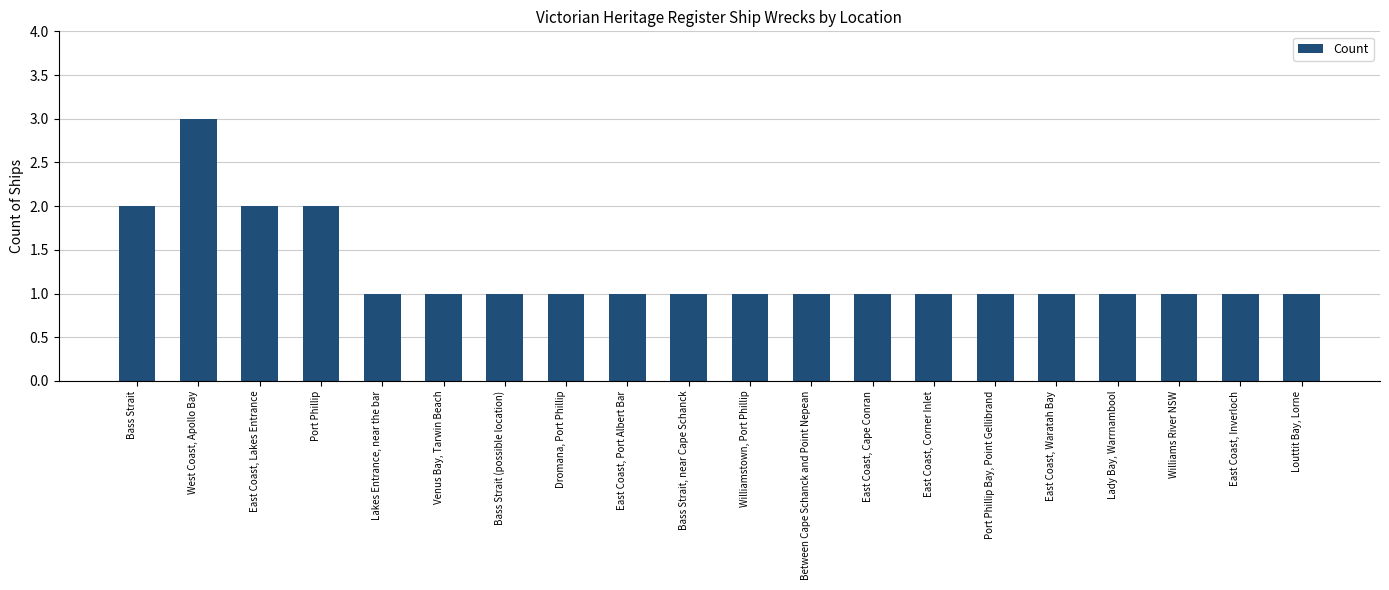

At which category does the chart reach its peak across all series?

West Coast, Apollo Bay